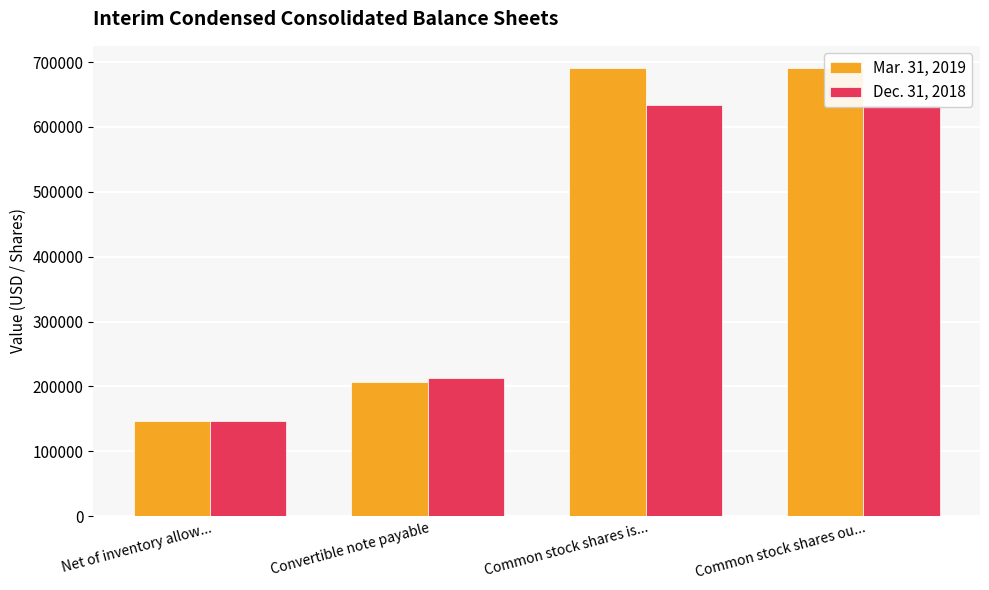

How many data points does each series have?

4